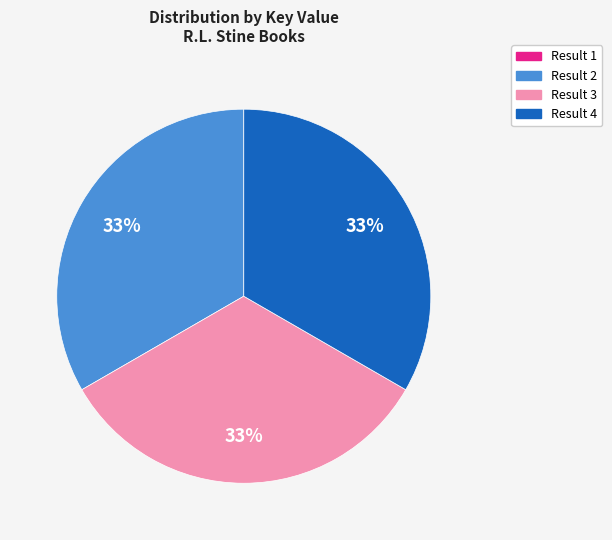

True or false: Result 3 accounts for 43% of the total.

False